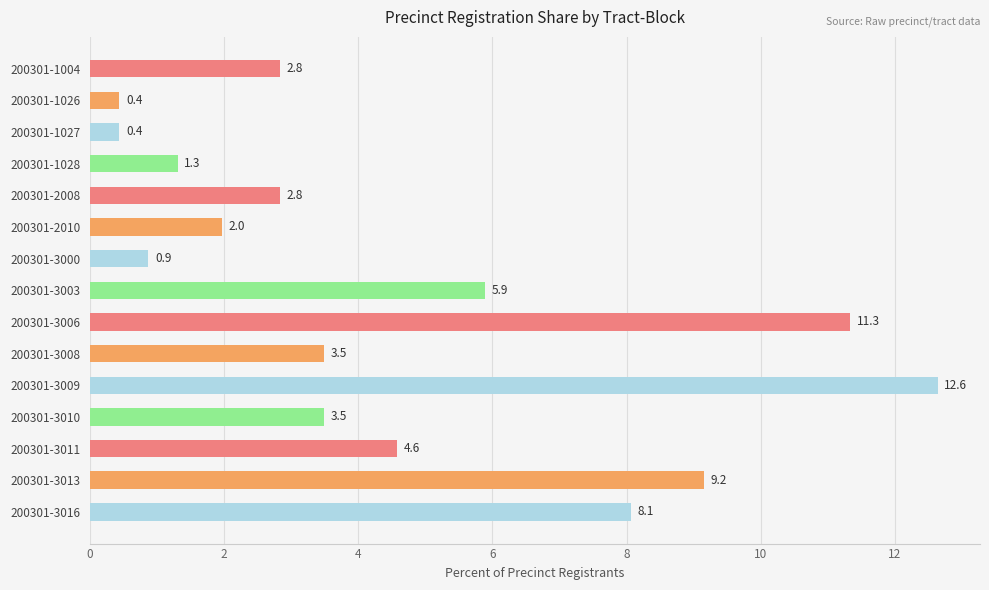

Which has a higher value, 200301-3009 or 200301-3008?

200301-3009